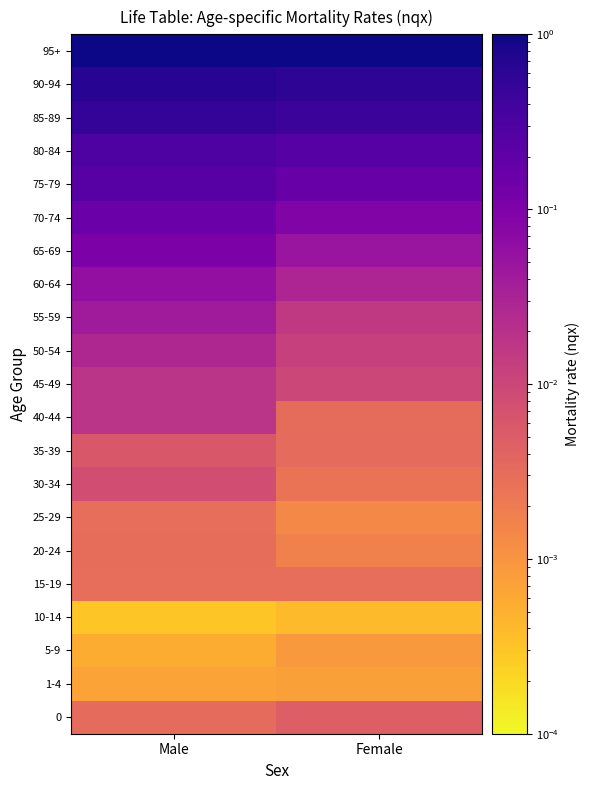

What is the total value across all series at Female?

2.7